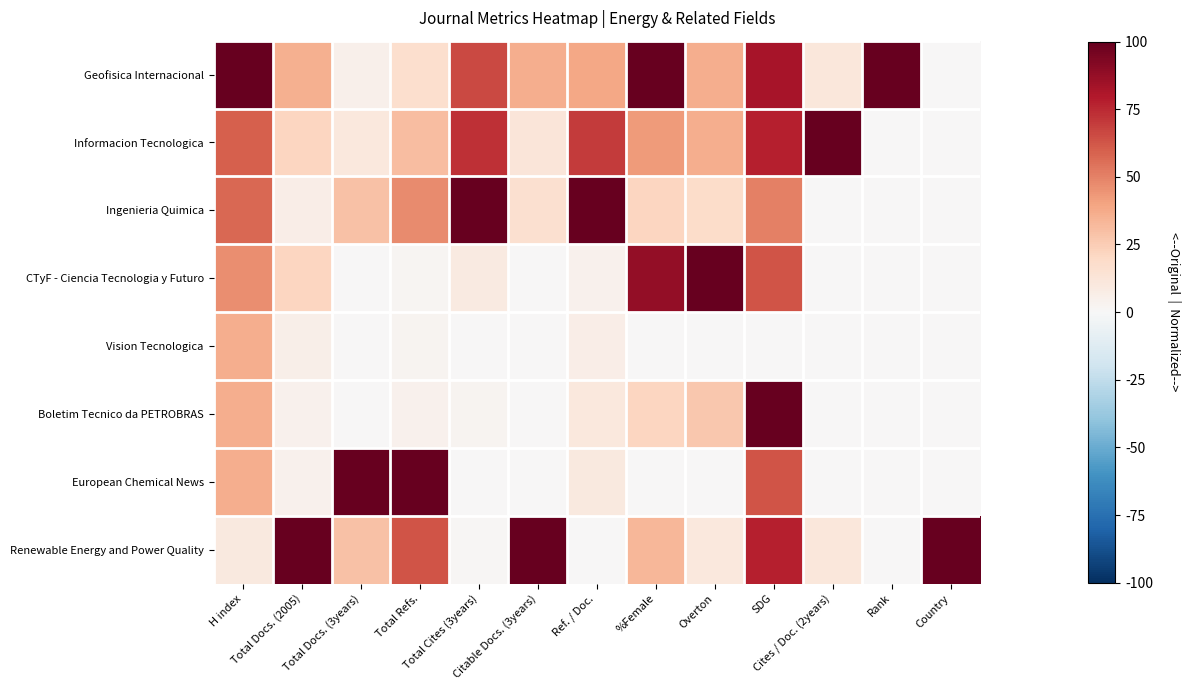

Reading left to right, extract all data points from this chart.

Geofisica Internacional: H index=100.0	Total Docs. (2005)=35.6	Total Docs. (3years)=5.1	Total Refs.=16.7	Total Cites (3years)=66.2	Citable Docs. (3years)=36.2	Ref. / Doc.=39.0	%Female=100.0	Overton=36.0	SDG=82.5	Cites / Doc. (2years)=11.1	Rank=100.0	Country=0.0
Informacion Tecnologica: H index=59.8	Total Docs. (2005)=21.8	Total Docs. (3years)=10.9	Total Refs.=30.5	Total Cites (3years)=73.3	Citable Docs. (3years)=11.9	Ref. / Doc.=70.2	%Female=42.4	Overton=36.0	SDG=77.5	Cites / Doc. (2years)=100.0	Rank=0.0	Country=0.0
Ingenieria Quimica: H index=57.6	Total Docs. (2005)=6.9	Total Docs. (3years)=29.6	Total Refs.=47.1	Total Cites (3years)=100.0	Citable Docs. (3years)=15.7	Ref. / Doc.=100.0	%Female=21.2	Overton=18.7	SDG=50.0	Cites / Doc. (2years)=0.0	Rank=0.0	Country=0.0
CTyF - Ciencia Tecnologia y Futuro: H index=46.4	Total Docs. (2005)=21.8	Total Docs. (3years)=0.6	Total Refs.=2.1	Total Cites (3years)=8.7	Citable Docs. (3years)=0.5	Ref. / Doc.=4.3	%Female=87.9	Overton=100.0	SDG=62.5	Cites / Doc. (2years)=0.0	Rank=0.0	Country=0.0
Vision Tecnologica: H index=36.6	Total Docs. (2005)=5.7	Total Docs. (3years)=0.0	Total Refs.=2.9	Total Cites (3years)=0.0	Citable Docs. (3years)=0.0	Ref. / Doc.=6.6	%Female=0.0	Overton=0.0	SDG=0.0	Cites / Doc. (2years)=0.0	Rank=0.0	Country=0.0
Boletim Tecnico da PETROBRAS: H index=36.2	Total Docs. (2005)=4.6	Total Docs. (3years)=0.8	Total Refs.=4.5	Total Cites (3years)=2.6	Citable Docs. (3years)=0.5	Ref. / Doc.=10.5	%Female=21.2	Overton=26.7	SDG=100.0	Cites / Doc. (2years)=0.0	Rank=0.0	Country=0.0
European Chemical News: H index=36.2	Total Docs. (2005)=4.6	Total Docs. (3years)=100.0	Total Refs.=100.0	Total Cites (3years)=0.0	Citable Docs. (3years)=0.5	Ref. / Doc.=9.9	%Female=0.0	Overton=0.0	SDG=62.5	Cites / Doc. (2years)=0.0	Rank=0.0	Country=0.0
Renewable Energy and Power Quality: H index=10.1	Total Docs. (2005)=100.0	Total Docs. (3years)=29.0	Total Refs.=63.1	Total Cites (3years)=1.5	Citable Docs. (3years)=100.0	Ref. / Doc.=0.0	%Female=33.3	Overton=10.7	SDG=77.5	Cites / Doc. (2years)=11.1	Rank=0.0	Country=100.0